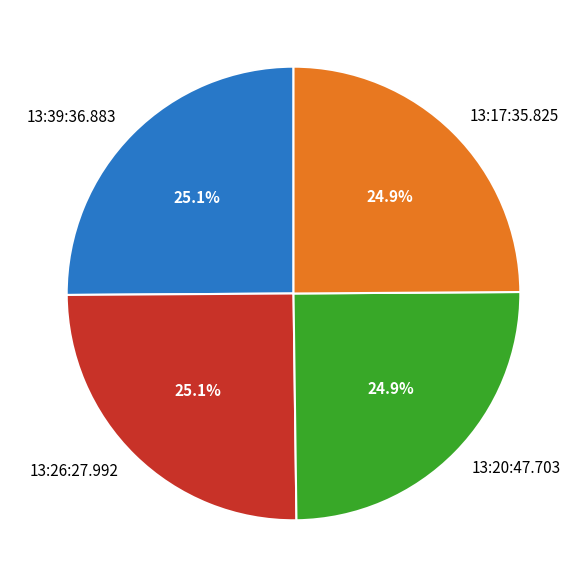

To the nearest percent, what portion does 13:17:35.825 represent?

25%